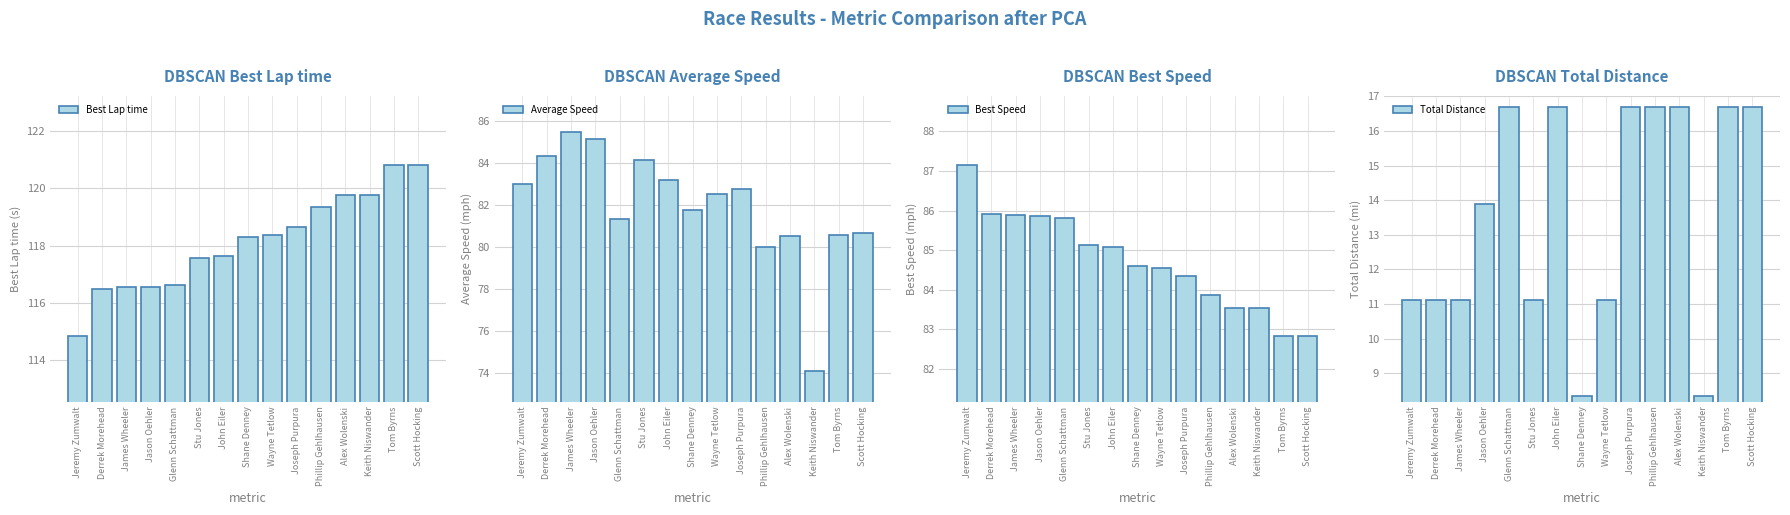

What is the highest value of the Best Speed series?

87.2